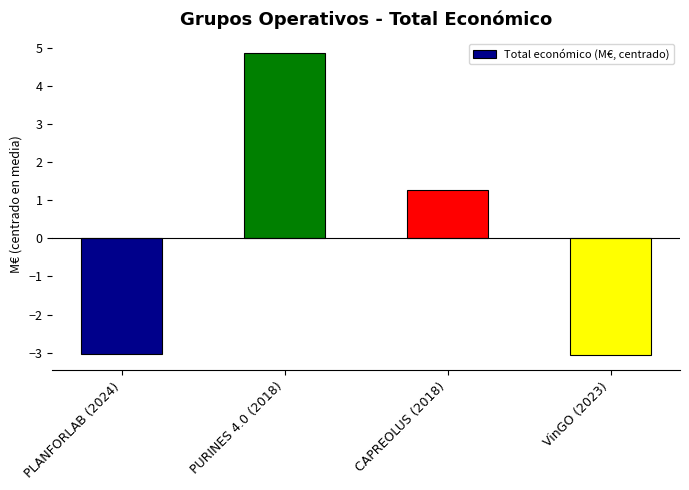

How many data points are less than 1?

2